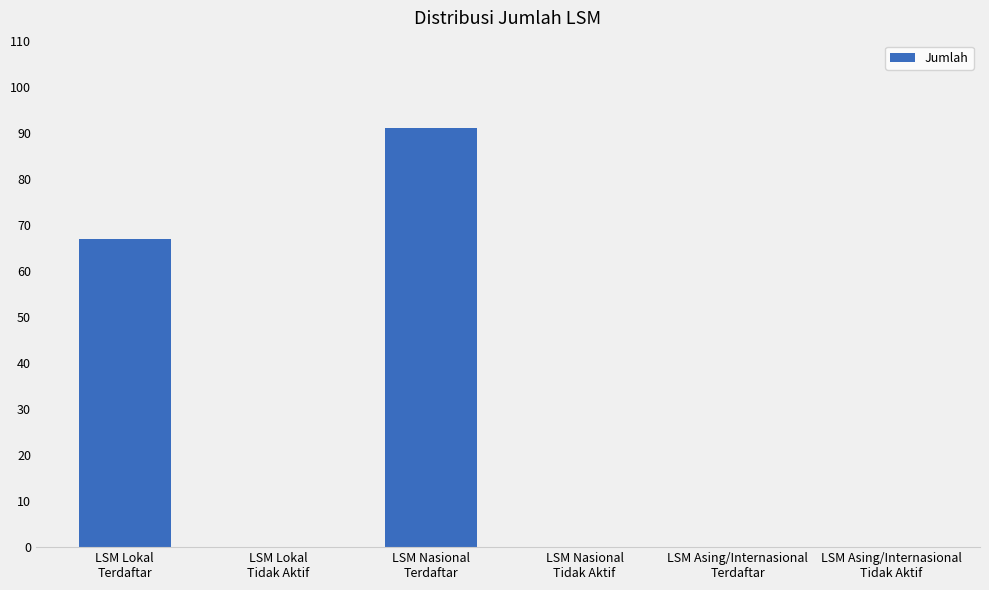

Where is the data nearest to the value 45?

LSM Lokal
Terdaftar